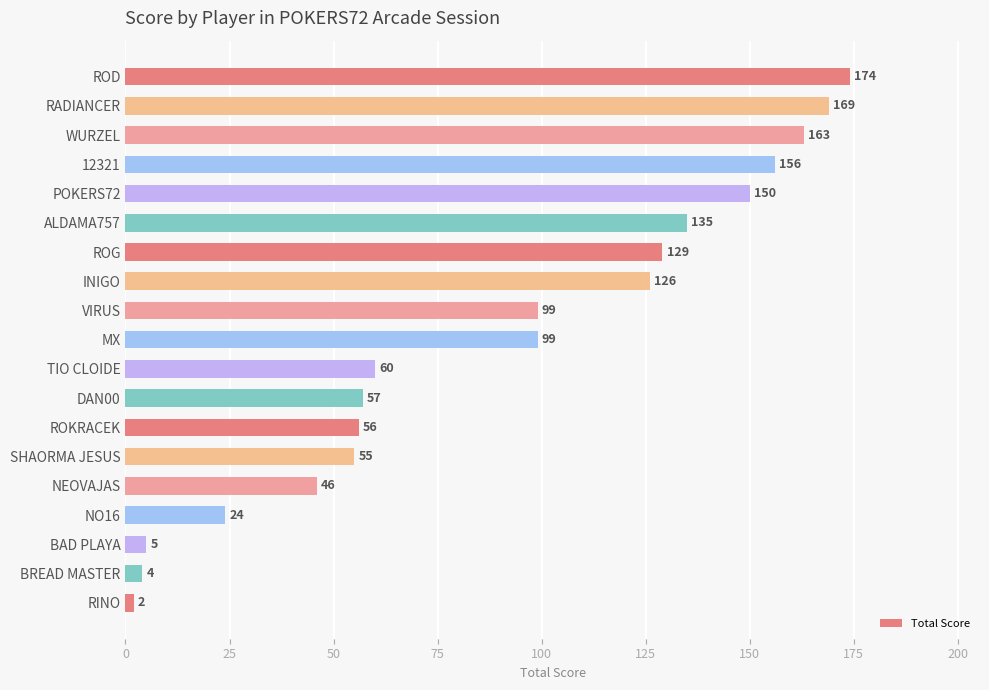

What is the average value?

90